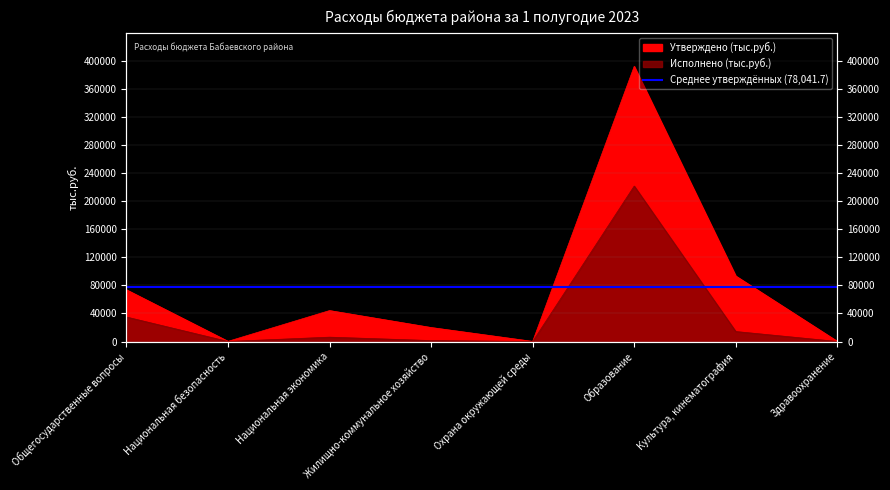

What is the value of the Исполнено (тыс.руб.) point at the 6th from the left?

221622.8